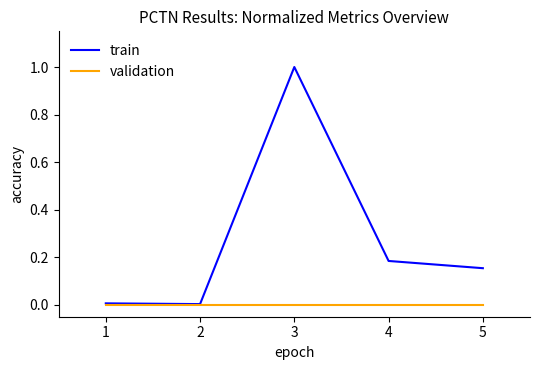

Where is the first local maximum for train?

3